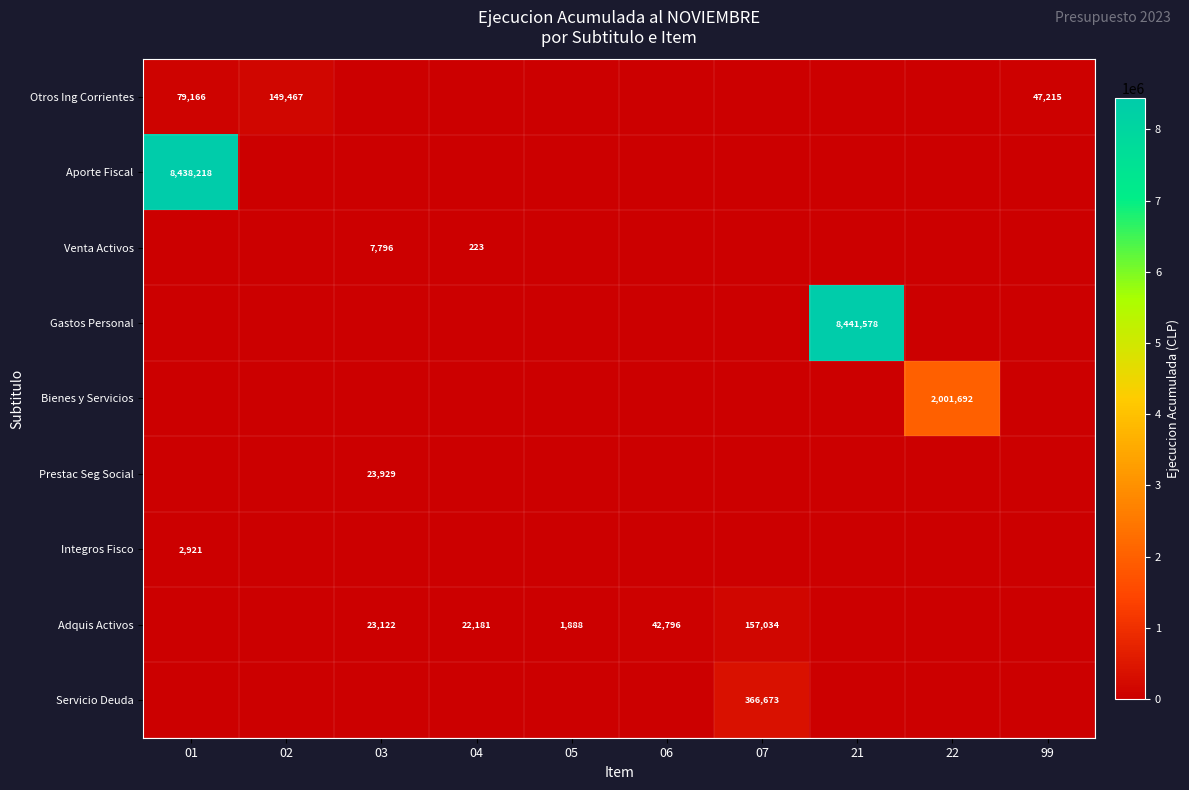

Is it true that row_4 equals 0 at 21?

True